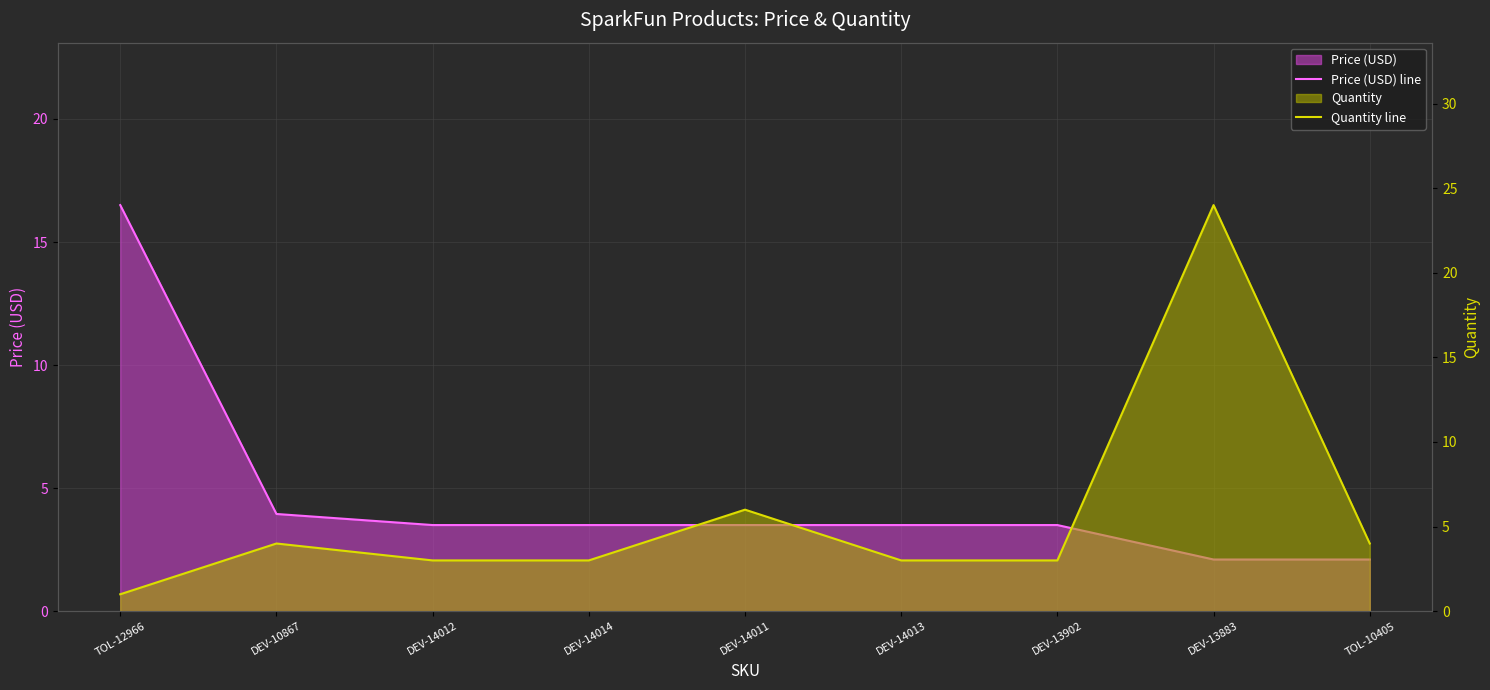

What is the difference between the highest and lowest values at DEV-14011?

2.5